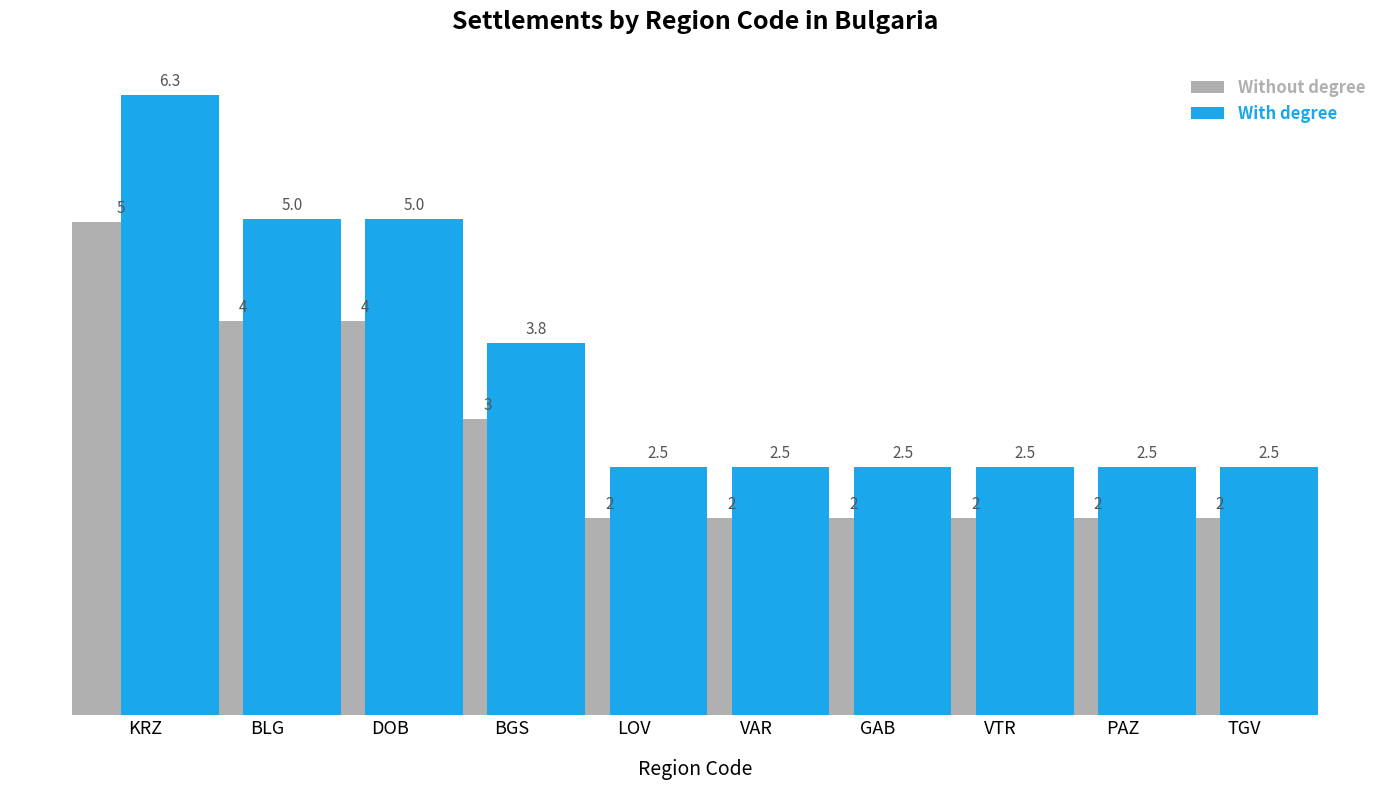

What is the greatest value displayed?

6.3